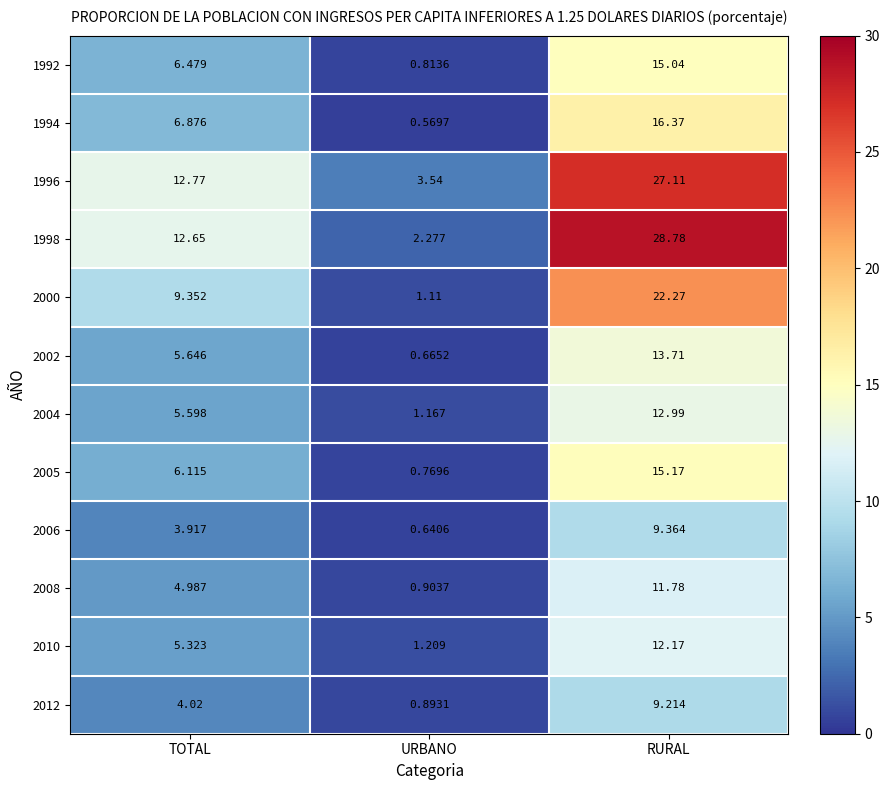

What is the total value across all series at URBANO?

14.6